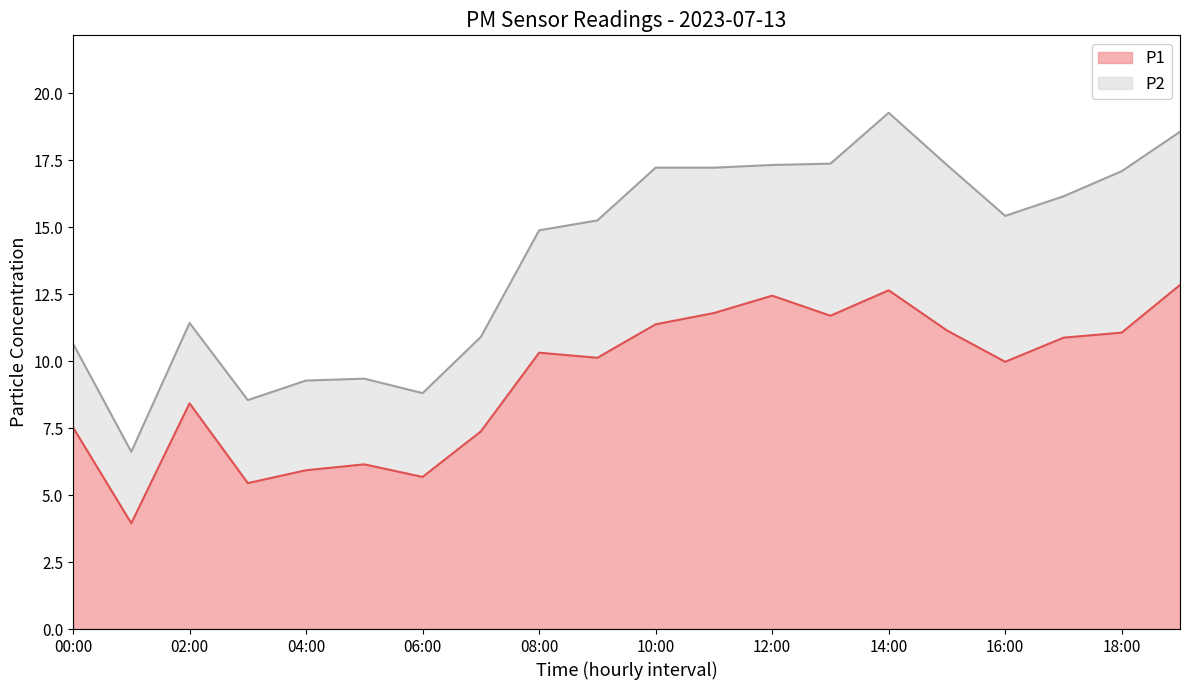

Is it true that the value at 10:00 is 4.4?

False